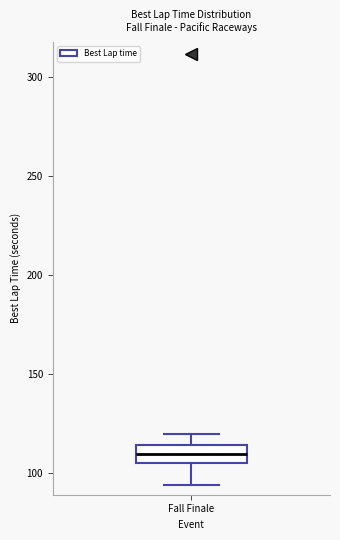

Read this box plot against the y-axis: the position of the median line, the range covered by the box, and the ends of both whiskers. The values are not printed on the chart, so give them approximately, as read against the axis.

median 110, box 105 to 115, whiskers 95 to 120